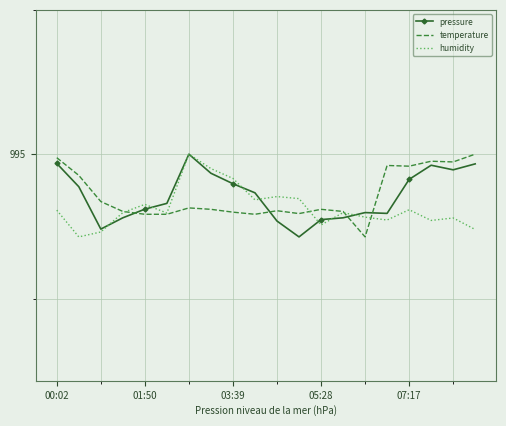

What are all the series names shown in the legend?

pressure, temperature, humidity